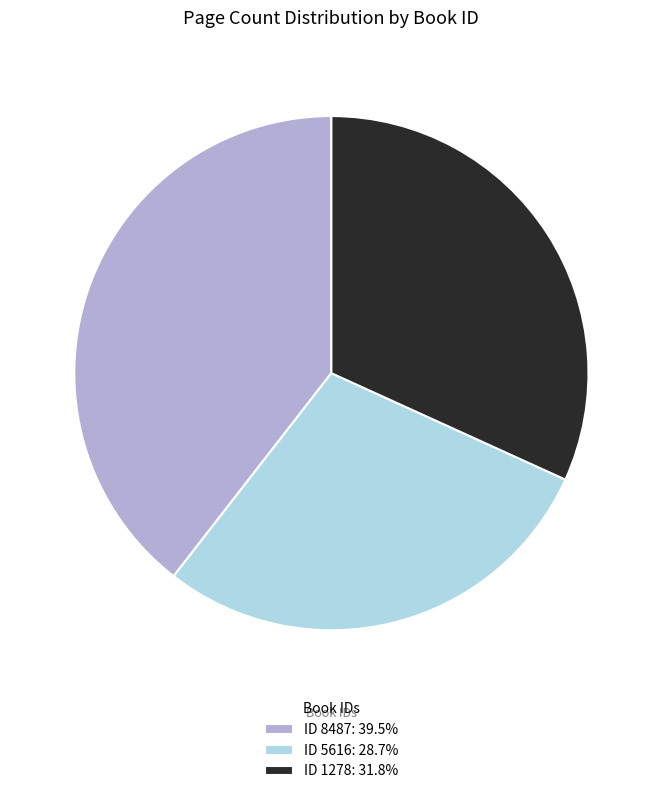

Is there any slice that represents more than half of the pie?

No